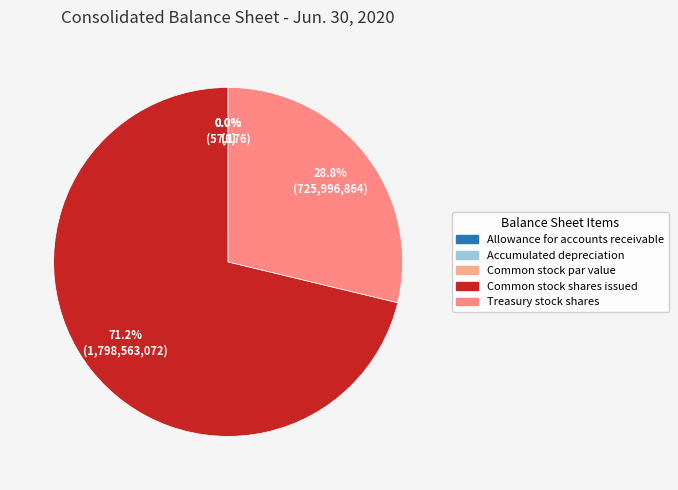

The Allowance for accounts receivable slice represents 1% of the pie. True or false?

False